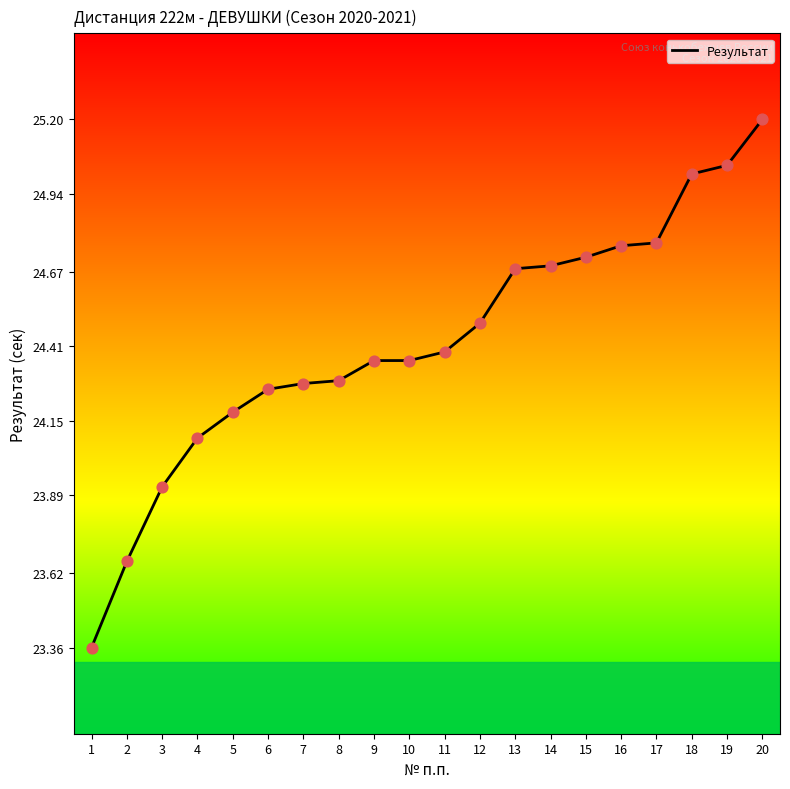

Which has a higher value, 10 or 15?

15